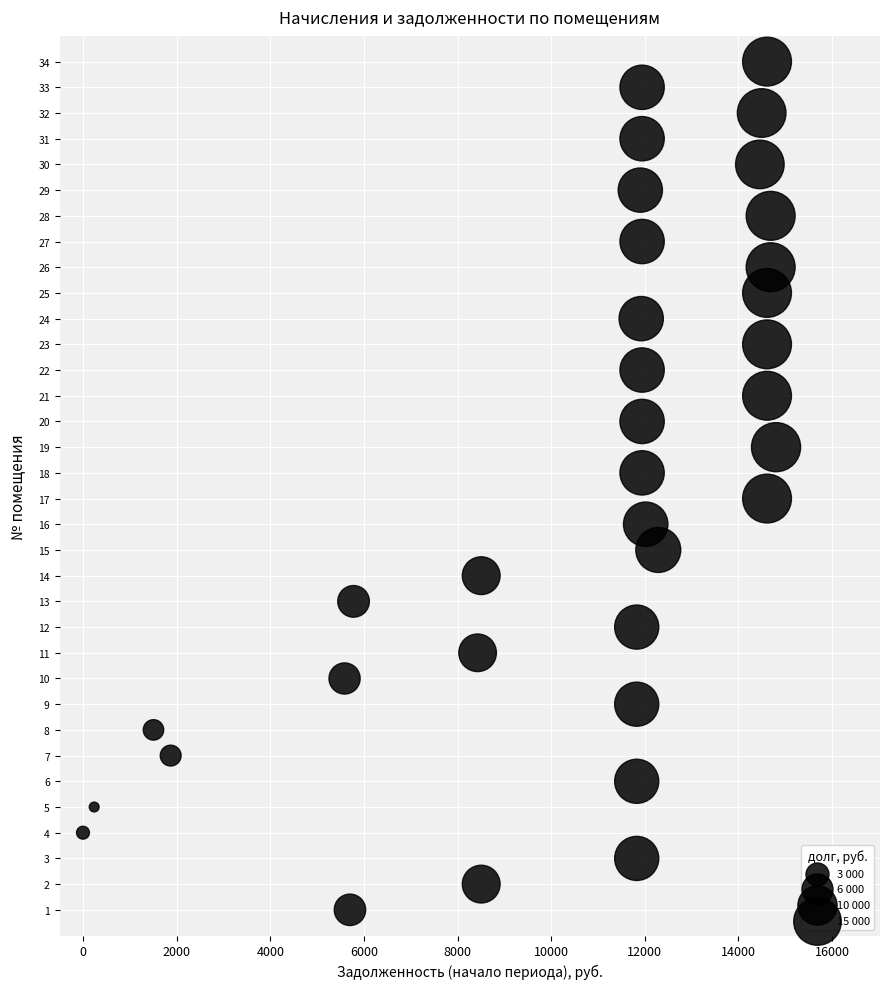

What is the range of Y values (max minus min)?

33